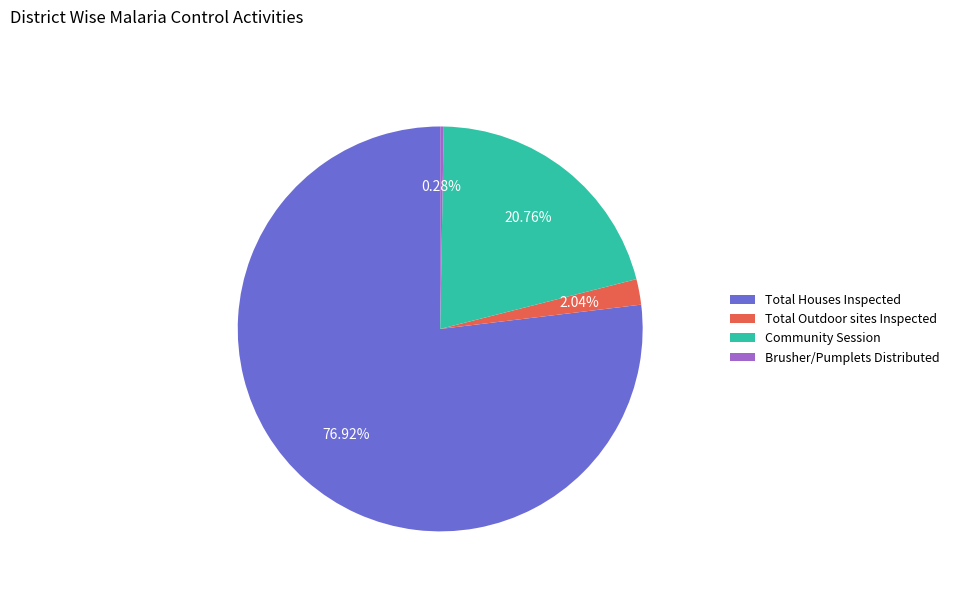

To the nearest percent, what is the average slice percentage?

25%